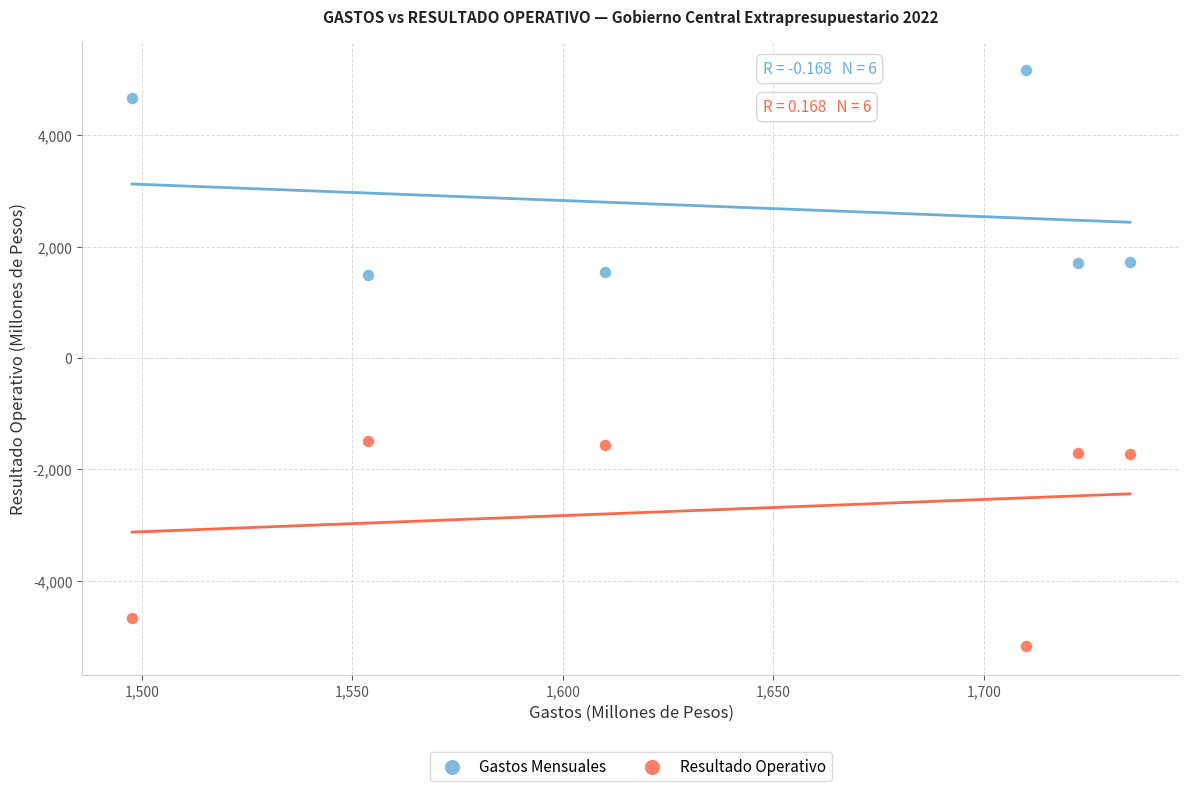

Across all data points, what is the range of X values (max minus min)?

237.1